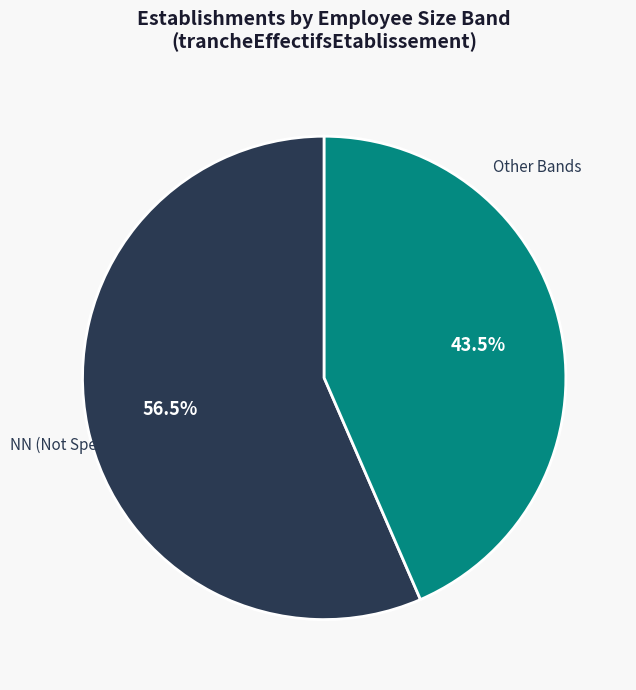

Rank the categories by value from highest to lowest.

NN (Not Specified), Other Bands